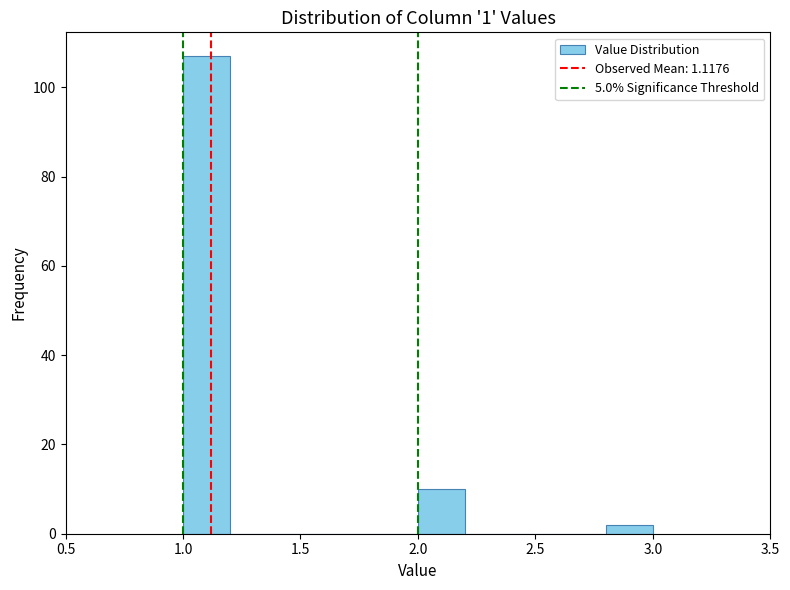

Reading left to right, list every bar in this chart as the range it spans on the x-axis followed by its height. The values are not printed on the chart, so give them approximately, as read against the axis.

1.0 to 1.2: 108
1.2 to 1.4: 0
1.4 to 1.6: 0
1.6 to 1.8: 0
1.8 to 2.0: 0
2.0 to 2.2: 10
2.2 to 2.4: 0
2.4 to 2.6: 0
2.6 to 2.8: 0
2.8 to 3.0: 2